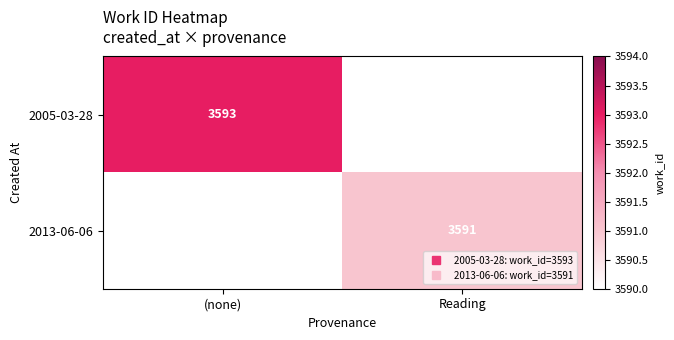

What is the highest value of the 2005-03-28 series?

3593.0